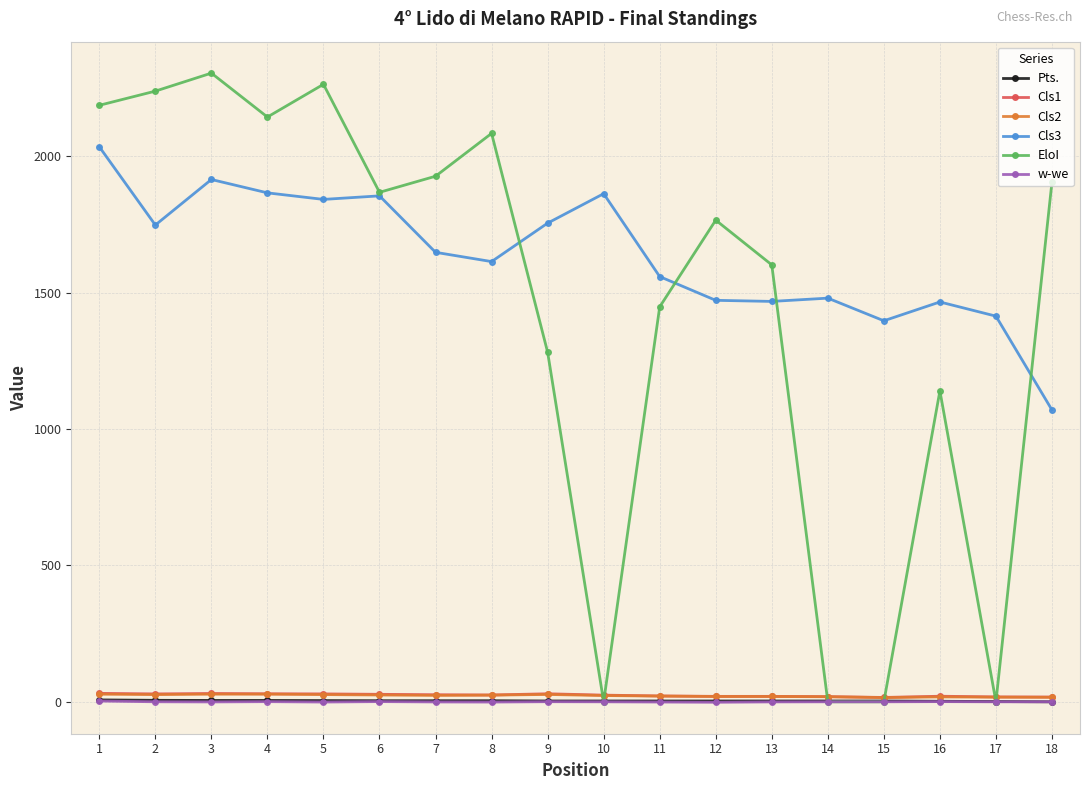

At how many categories does at least one series exceed 1047?

18